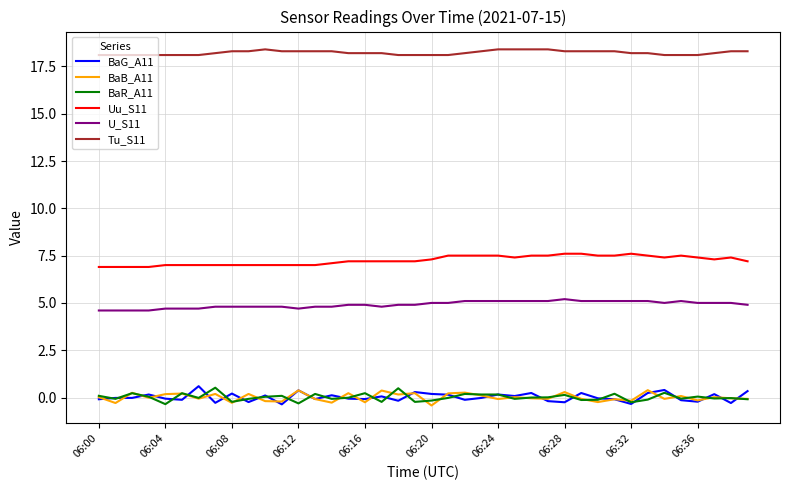

What is the greatest value displayed?

18.4